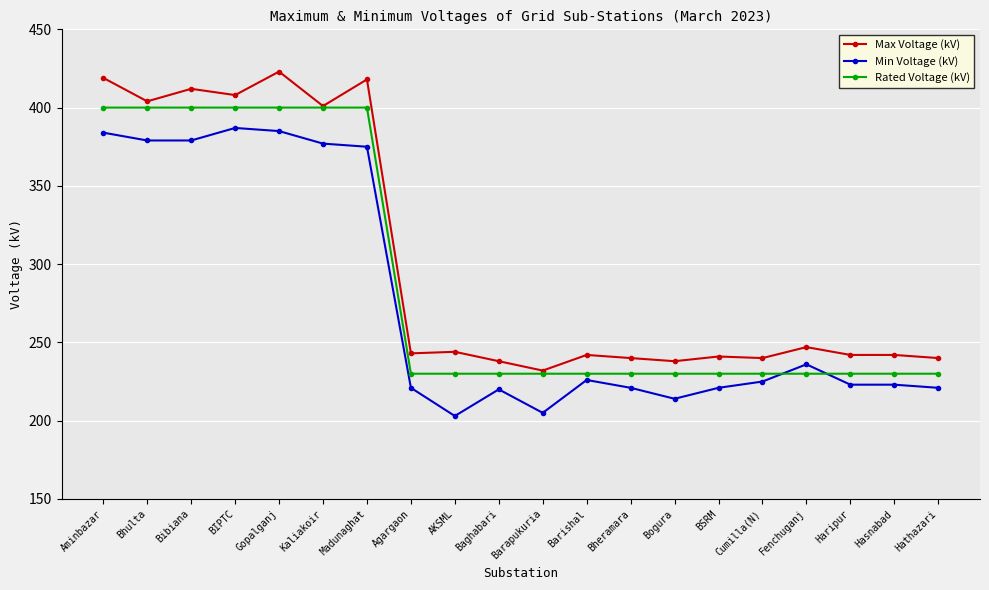

At which category does Max Voltage (kV) reach its first local valley?

Bhulta